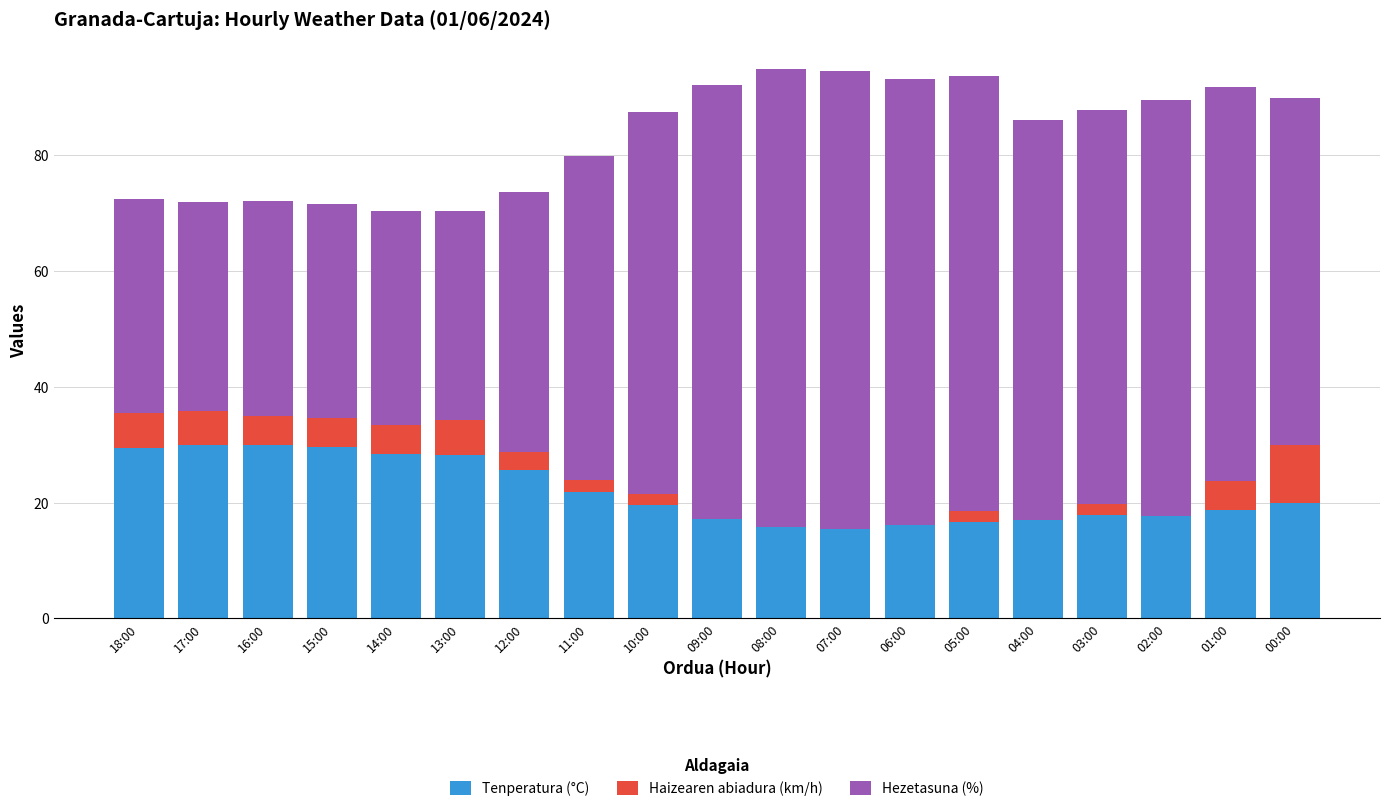

What are all the series names shown in the legend?

Tenperatura (°C), Haizearen abiadura (km/h), Hezetasuna (%)